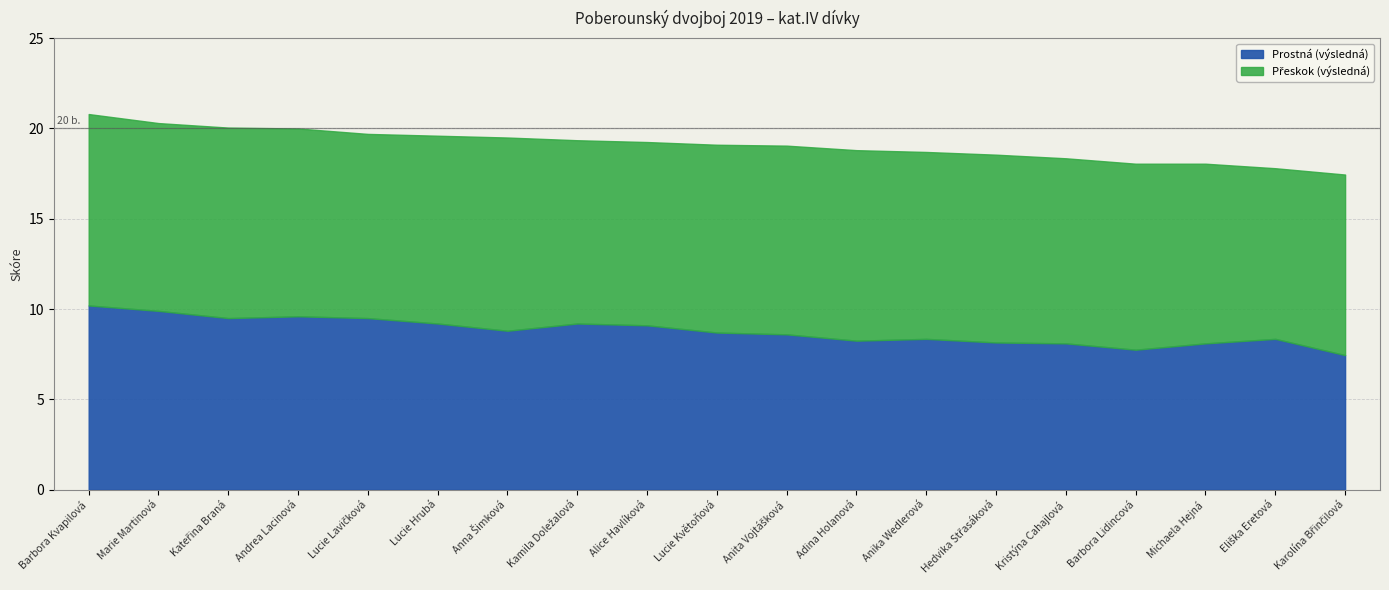

What is the sum of all Prostná (výsledná) values?

166.8